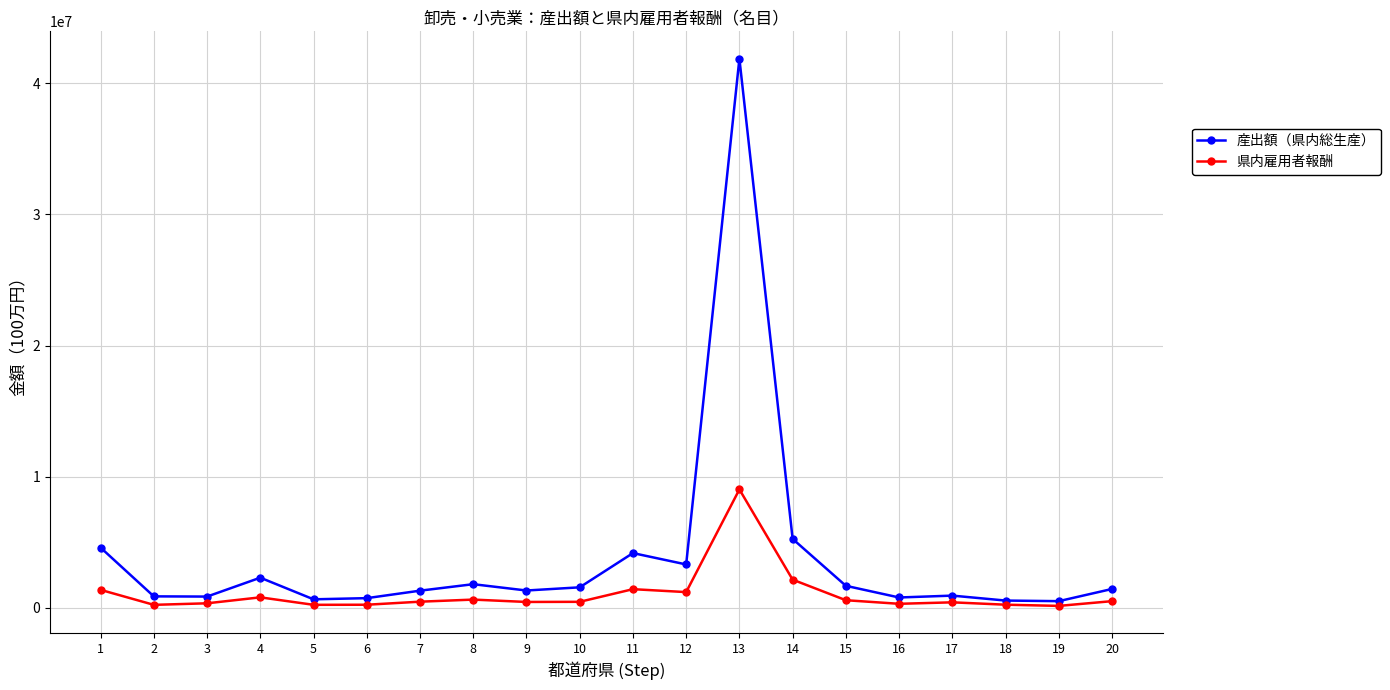

What is the difference between the maximum and minimum values in the 産出額（県内総生産） series?

41398713